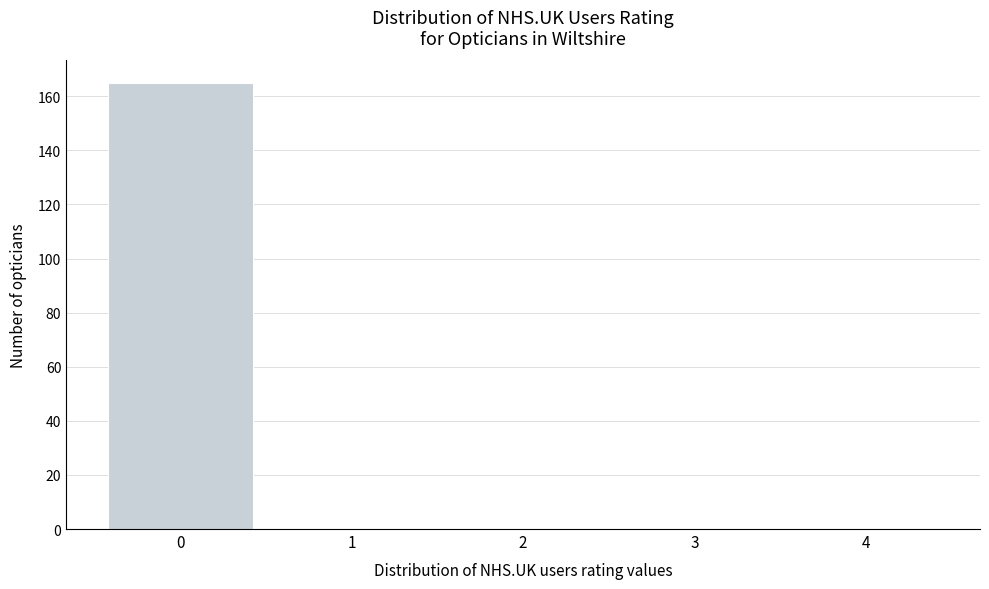

Reading left to right, extract all data points from this chart.

0=165	1=0	2=0	3=0	4=0